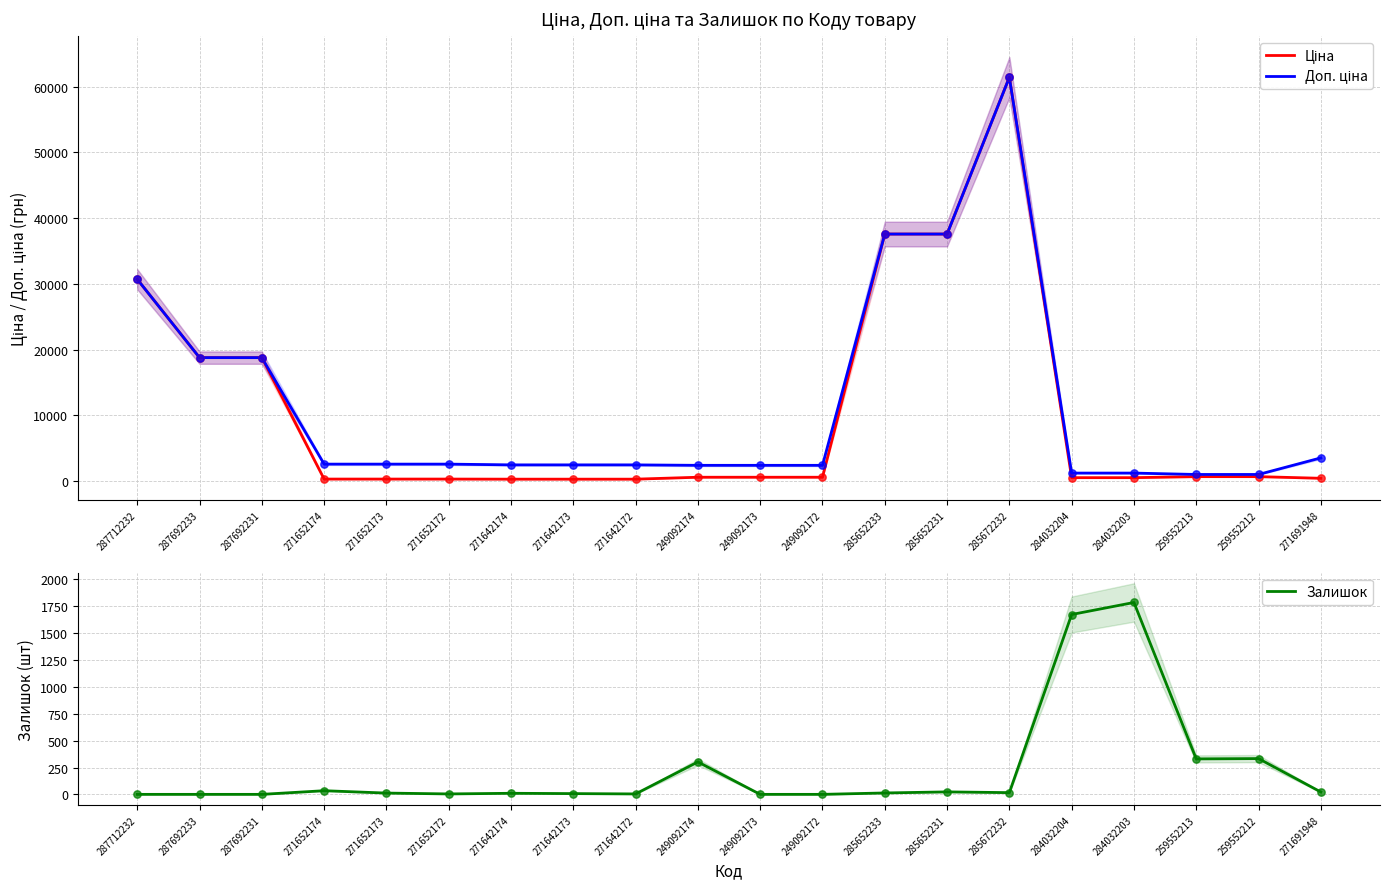

What are all the series names shown in the legend?

Ціна, Доп. ціна, Залишок